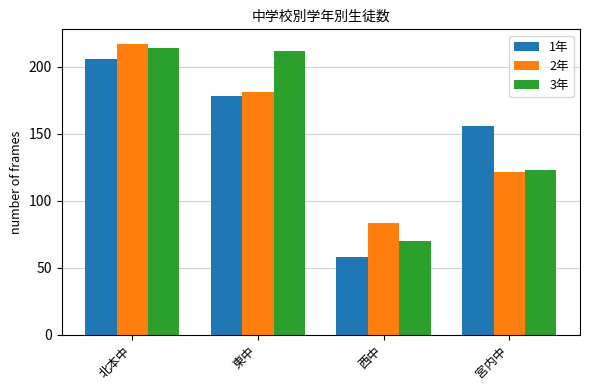

Which series has the largest range (max minus min)?

1年